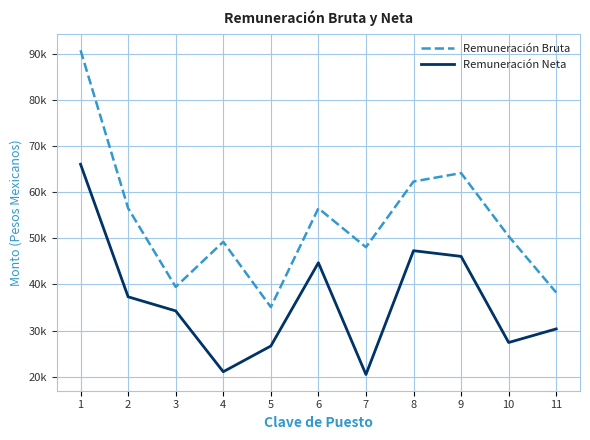

What are all the series names shown in the legend?

Remuneración Bruta, Remuneración Neta